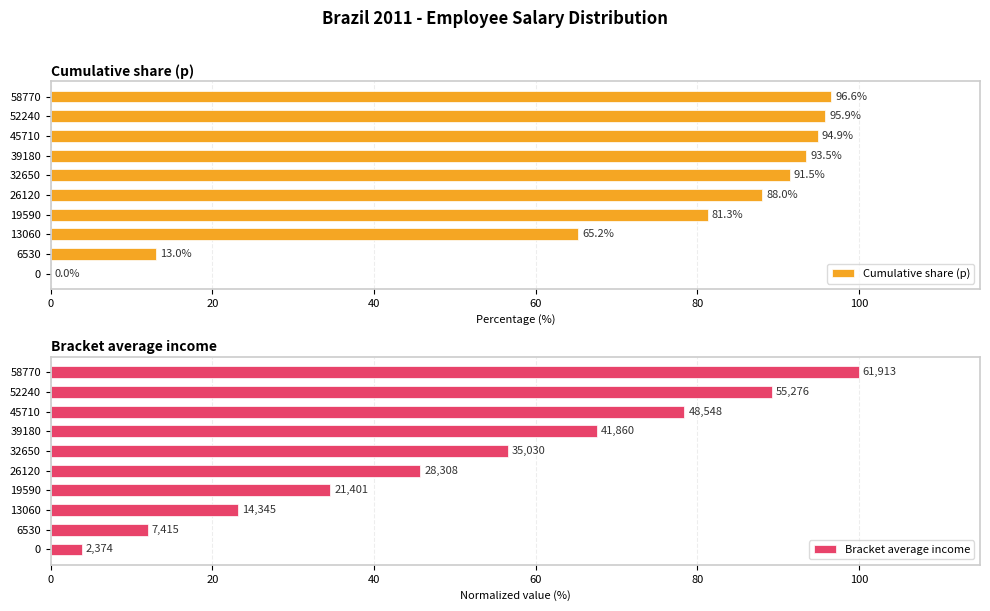

Count the number of categories in the chart.

10